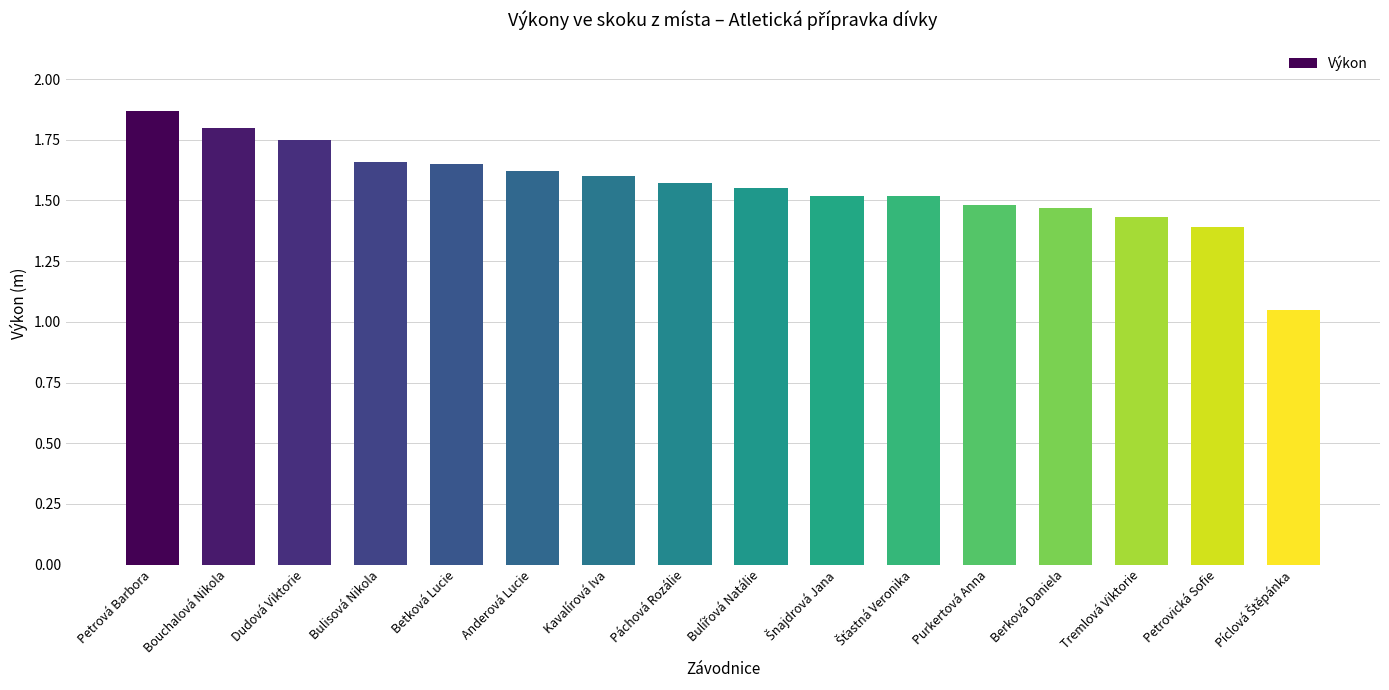

Which category has the highest value across all series?

Petrová Barbora